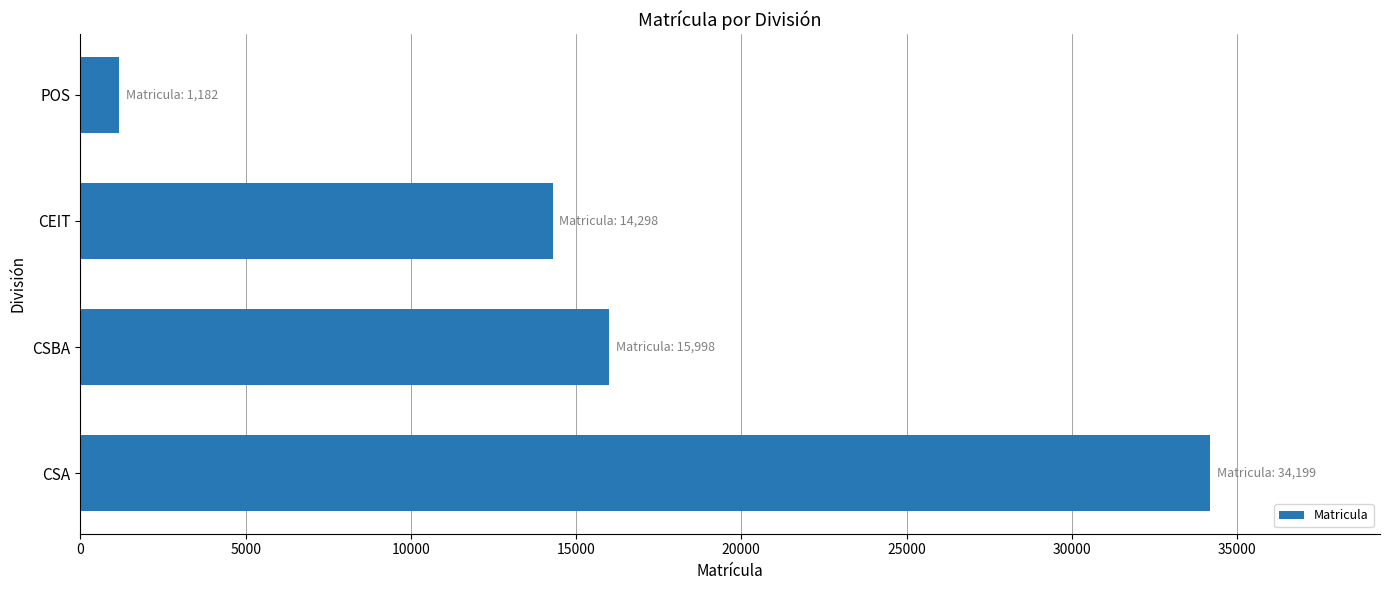

Reading bottom to top, transcribe all the data shown in this chart.

CSA=34199	CSBA=15998	CEIT=14298	POS=1182